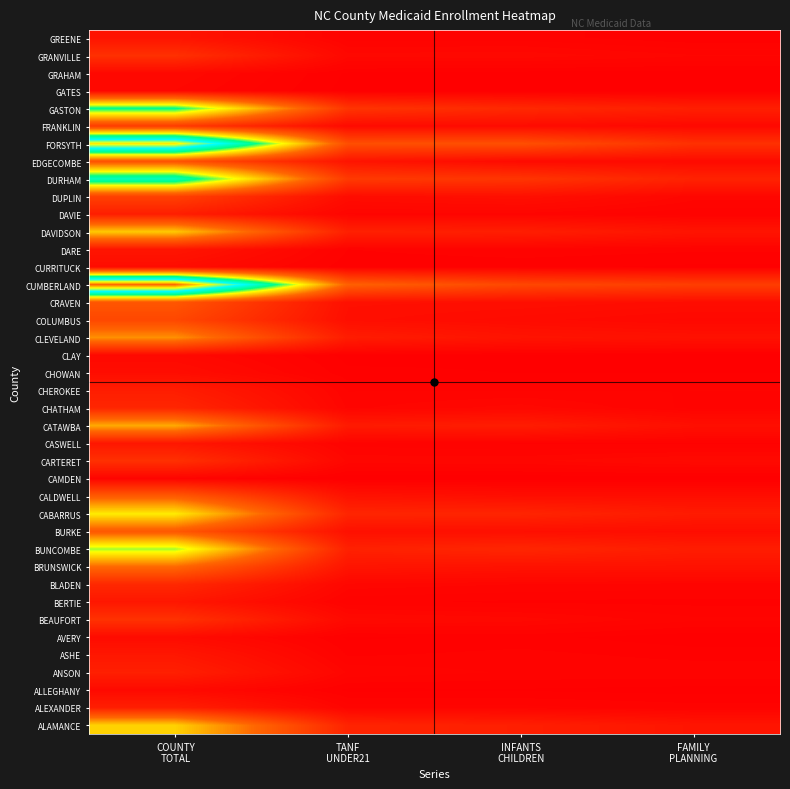

At INFANTS CHILDREN, list the series in order from largest to smallest.

FORSYTH, CUMBERLAND, DURHAM, GASTON, BUNCOMBE, CABARRUS, ALAMANCE, DAVIDSON, CATAWBA, CLEVELAND, BRUNSWICK, DUPLIN, CRAVEN, BURKE, CALDWELL, FRANKLIN, COLUMBUS, EDGECOMBE, GRANVILLE, CHATHAM, BEAUFORT, CARTERET, BLADEN, DAVIE, ALEXANDER, CHEROKEE, ANSON, DARE, GREENE, ASHE, CASWELL, BERTIE, AVERY, CURRITUCK, CHOWAN, ALLEGHANY, CLAY, GRAHAM, GATES, CAMDEN